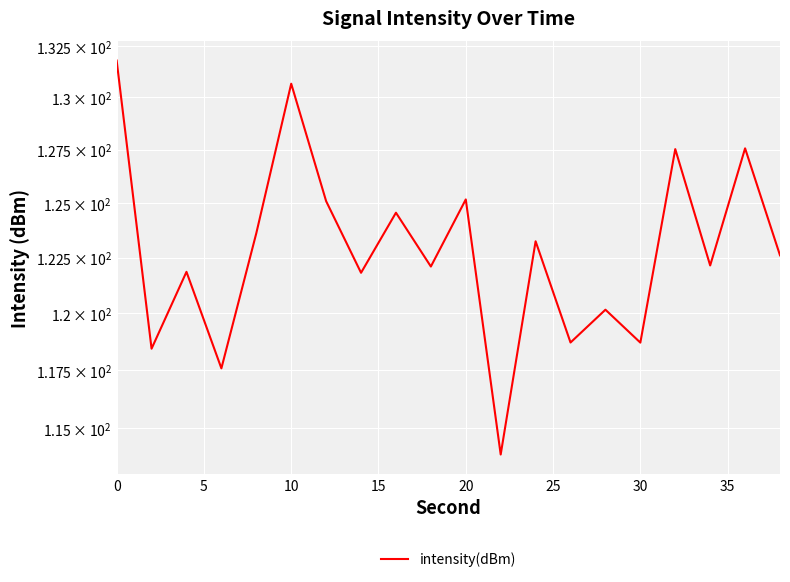

What is the change in value from 25 to 40?

-6.1